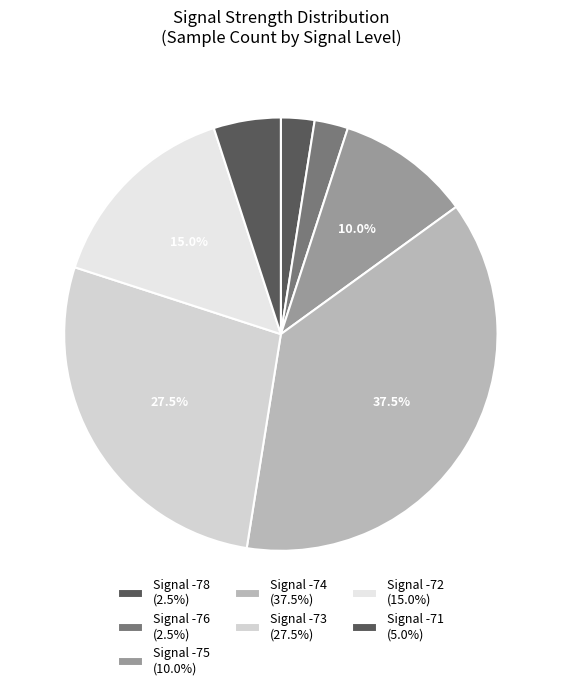

How many segments does this pie chart have?

7